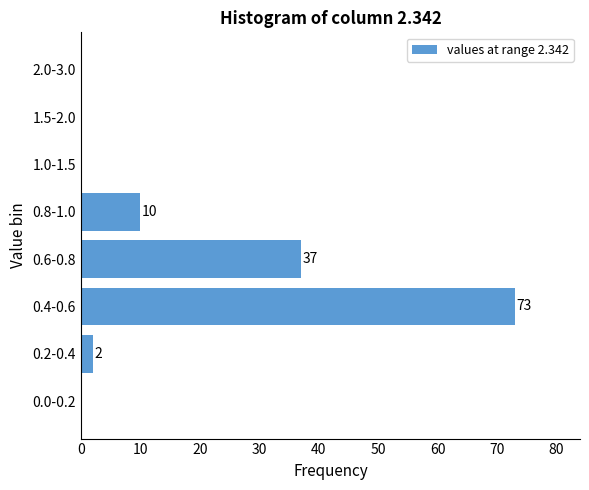

Reading top to bottom, list all the values displayed in this chart.

2.0-3.0=0	1.5-2.0=0	1.0-1.5=0	0.8-1.0=10	0.6-0.8=37	0.4-0.6=73	0.2-0.4=2	0.0-0.2=0